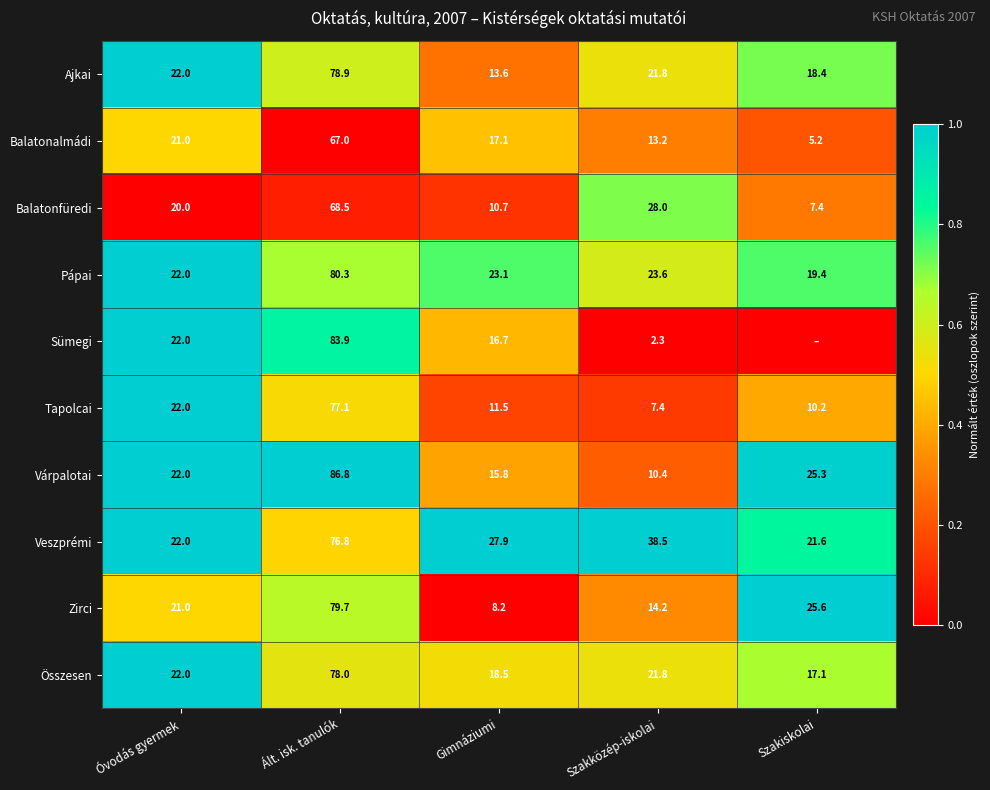

How many data points does each series have?

5